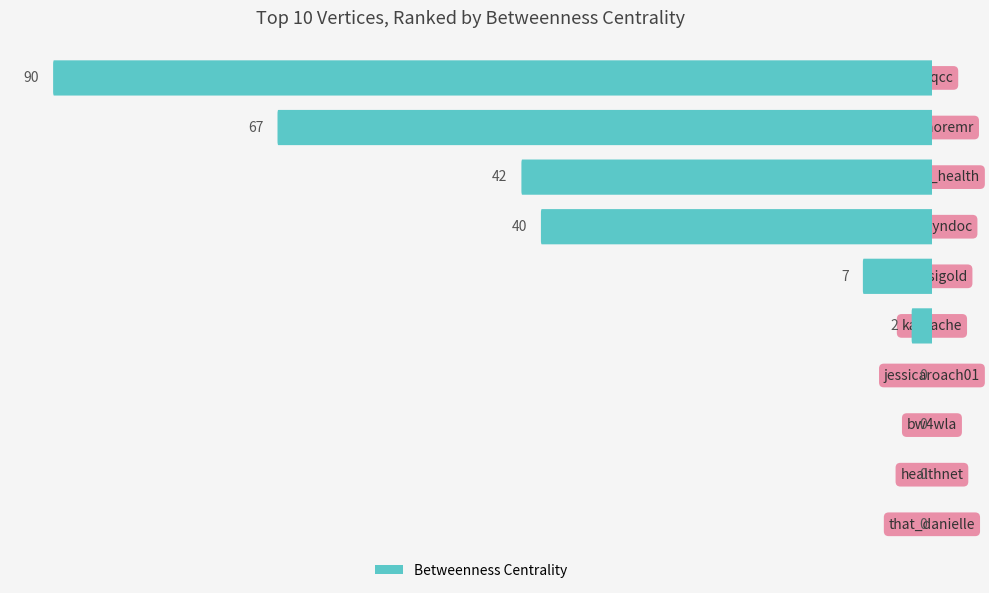

Are the bars horizontal?

Yes